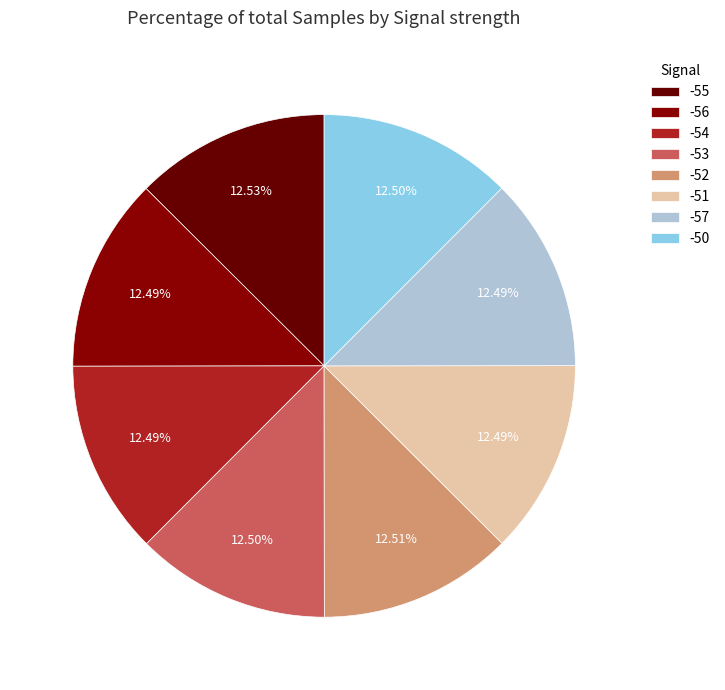

Count the number of slices in the pie.

8